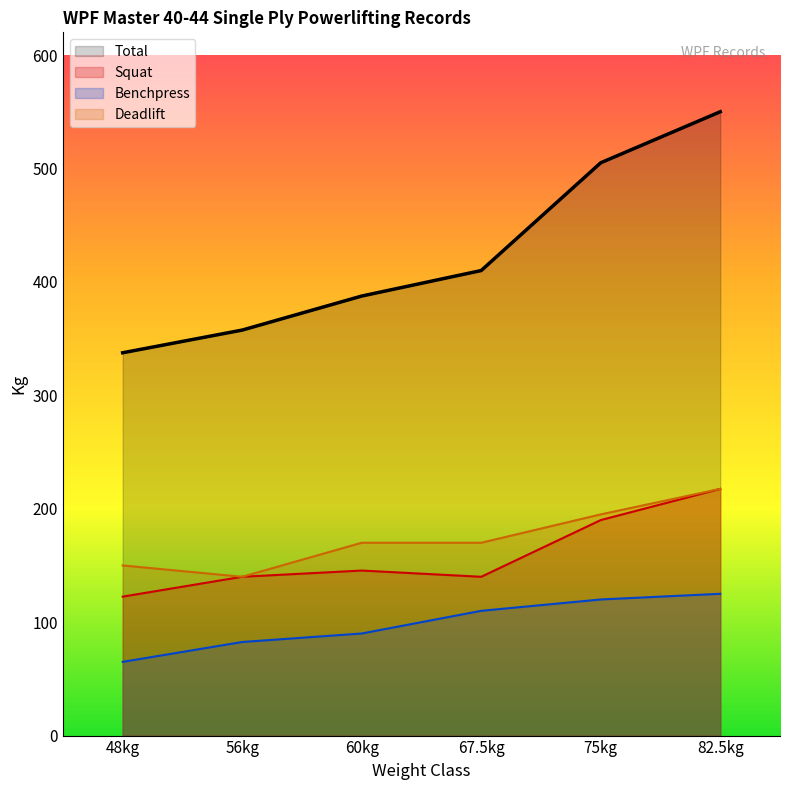

At how many categories does at least one series exceed 468?

2